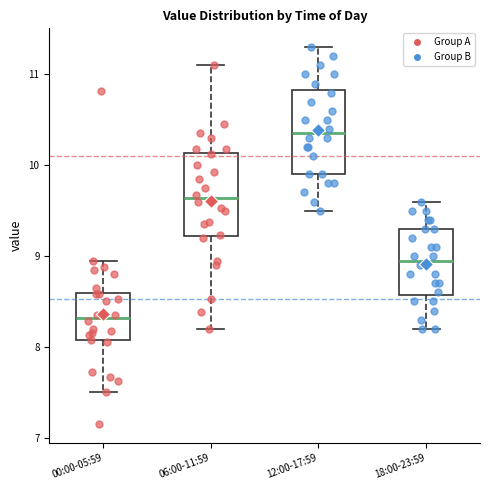

Where does the lower whisker of the box for 18:00-23:59 end on the y-axis? The values are not printed on the chart, so give them approximately, as read against the axis.

8.2